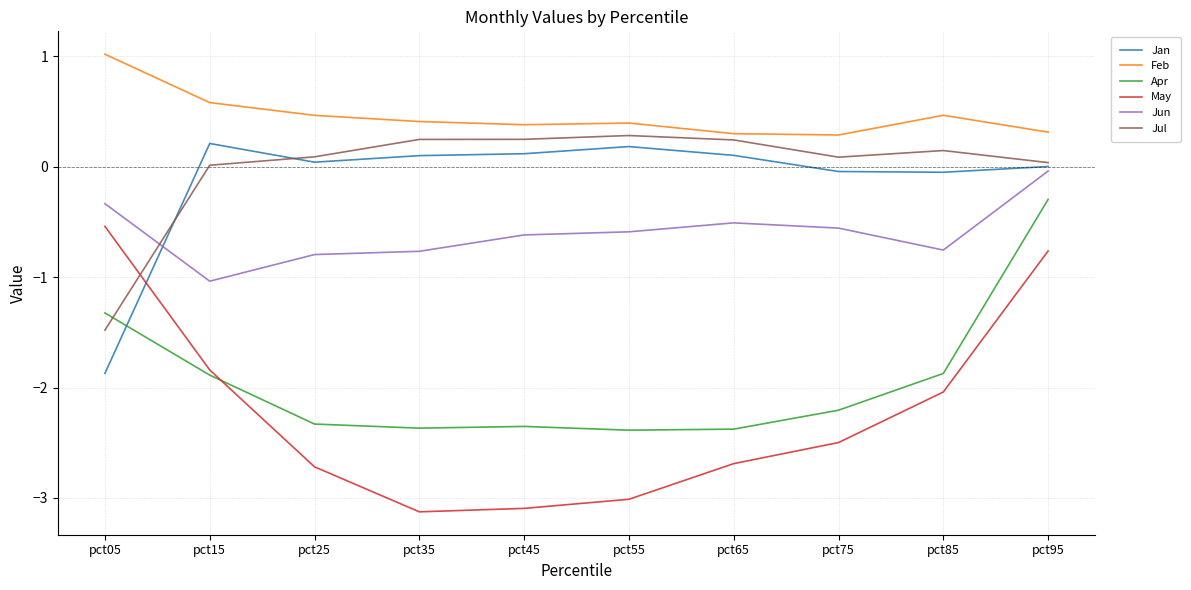

What is the smallest value displayed?

-3.1